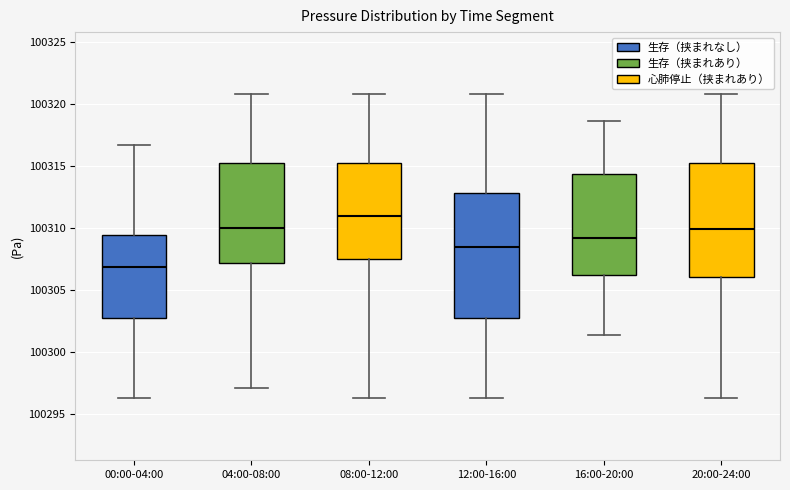

Which box has the highest median line?

08:00-12:00